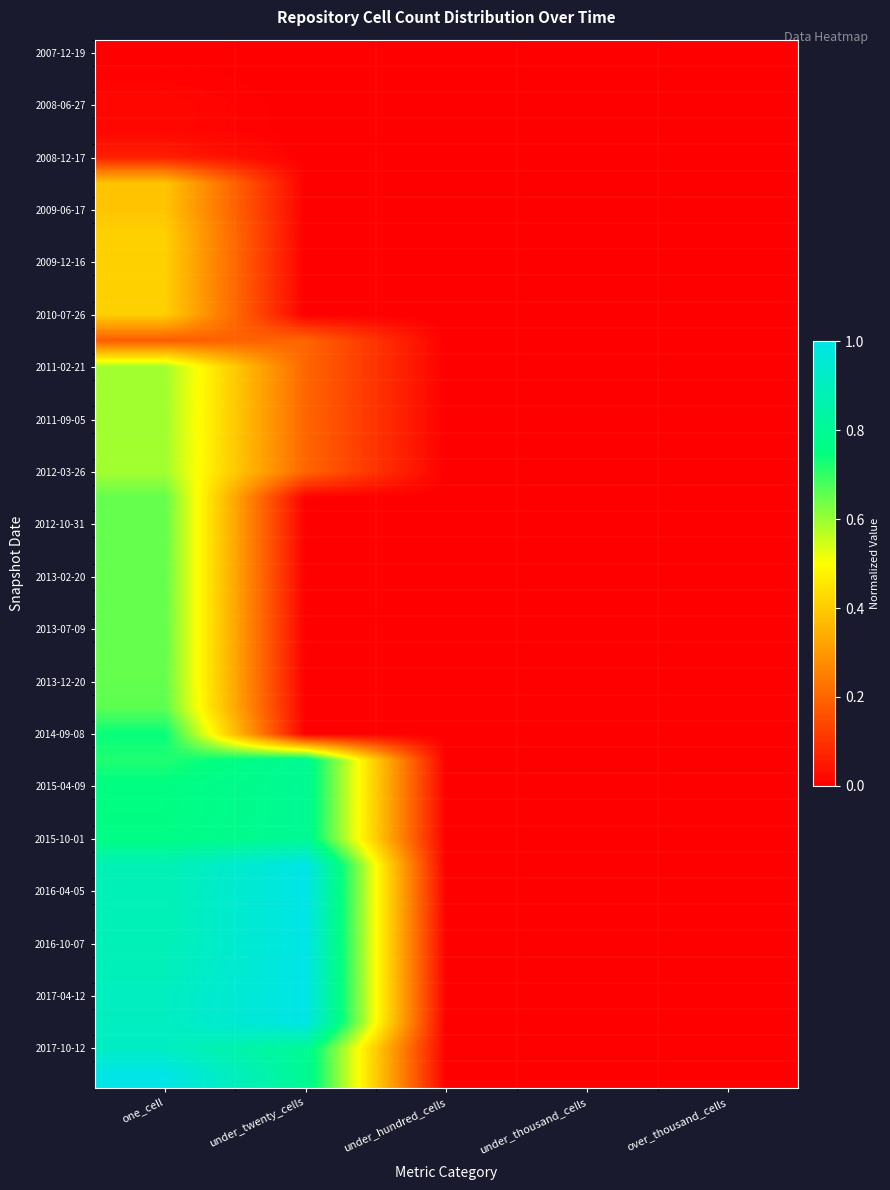

At which category is the sum across all series the highest?

one_cell